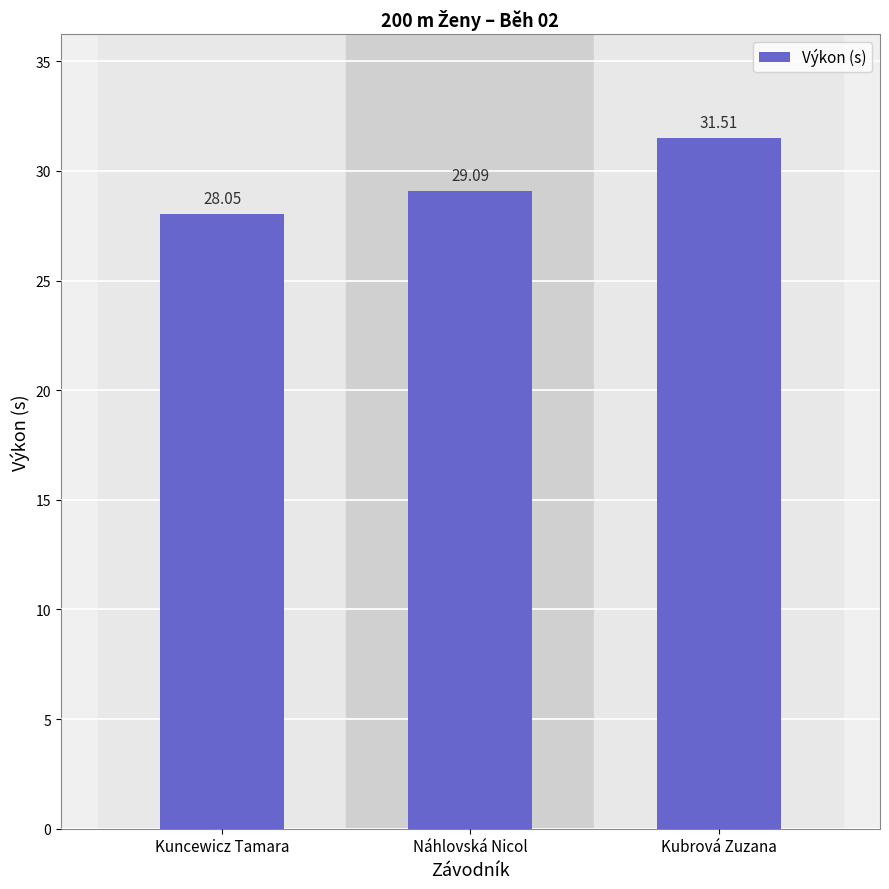

How many categories are shown in the chart?

3